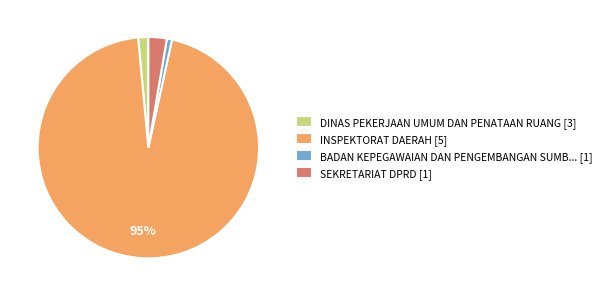

Do SEKRETARIAT DPRD [1] and BADAN KEPEGAWAIAN DAN PENGEMBANGAN SUMB... [1] together represent more than half of the pie?

No